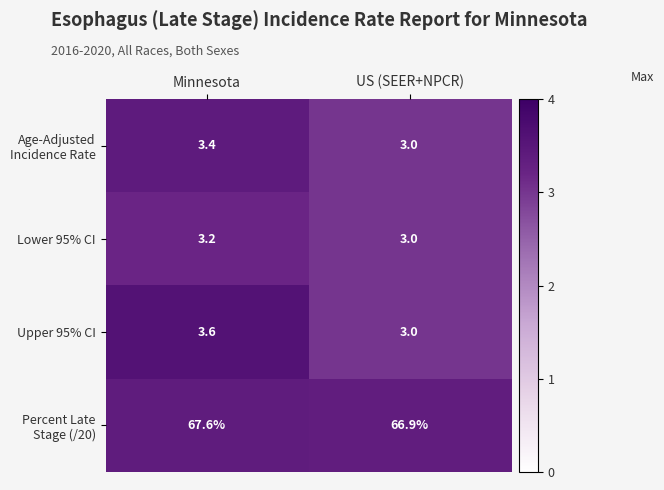

Which category has the highest value across all series?

Minnesota